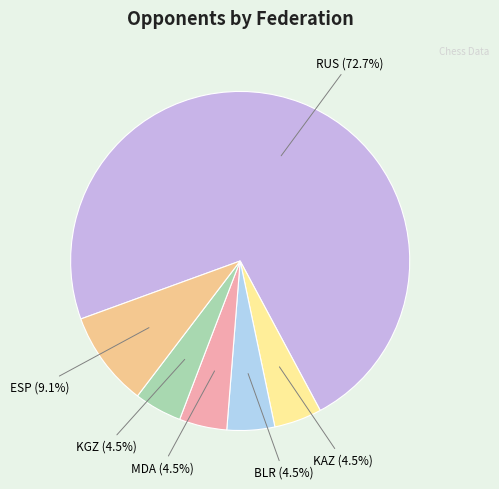

To the nearest percent, what is the difference between the BLR and ESP slice percentages?

5%